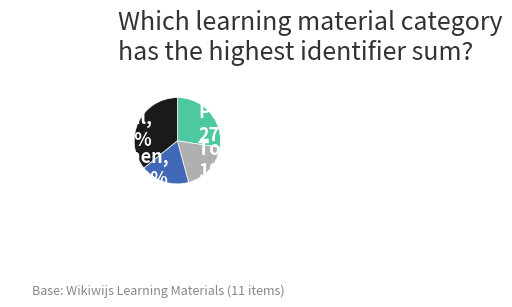

Which slice is the largest?

Extra Materiaal, 36%